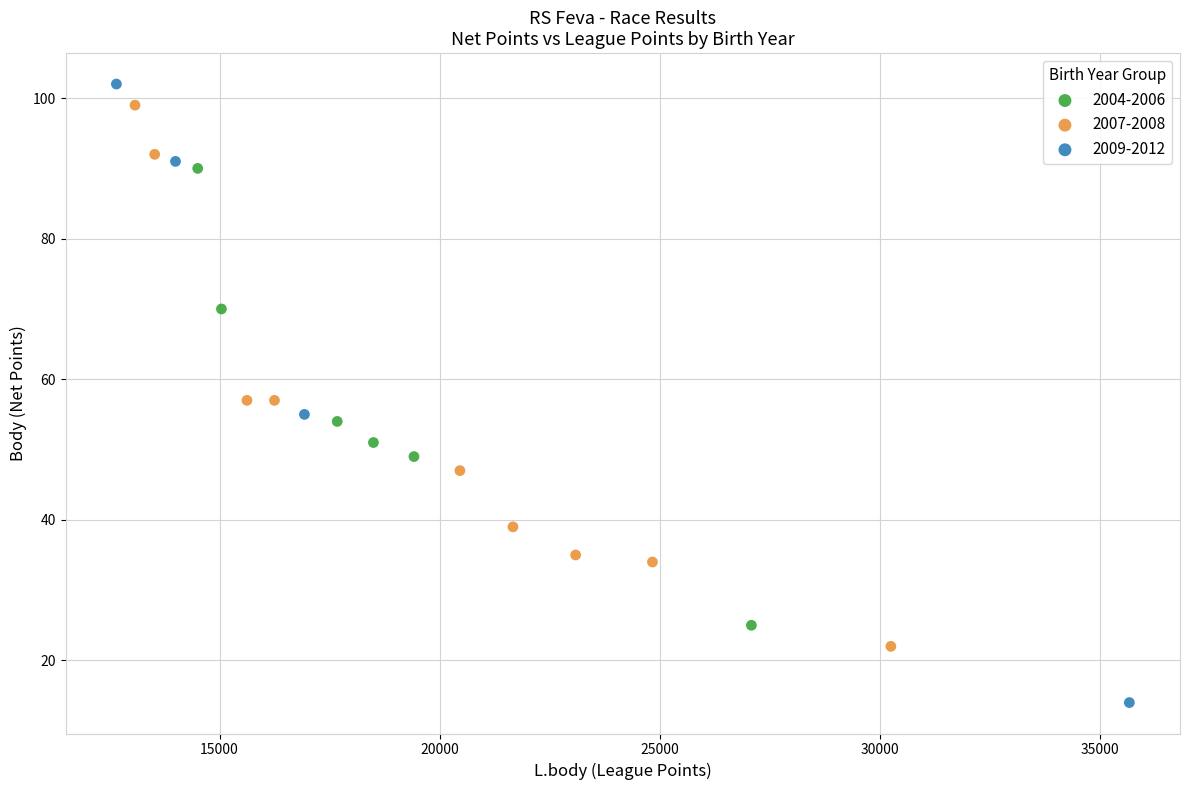

Which series contains the lowest Y value?

2009-2012